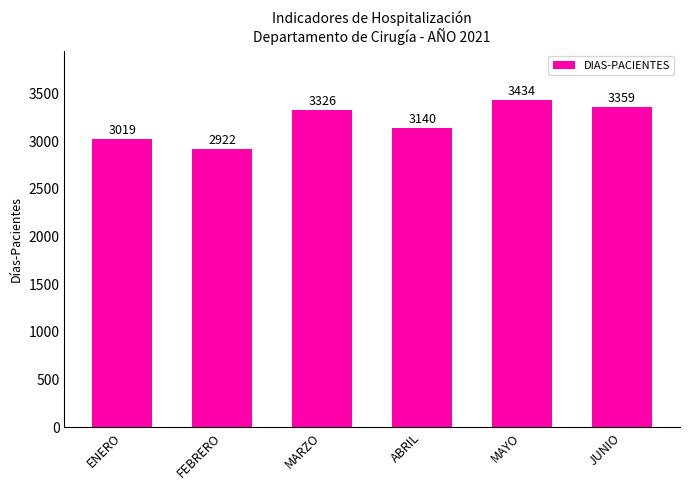

The value at MAYO is 3434. True or false?

True